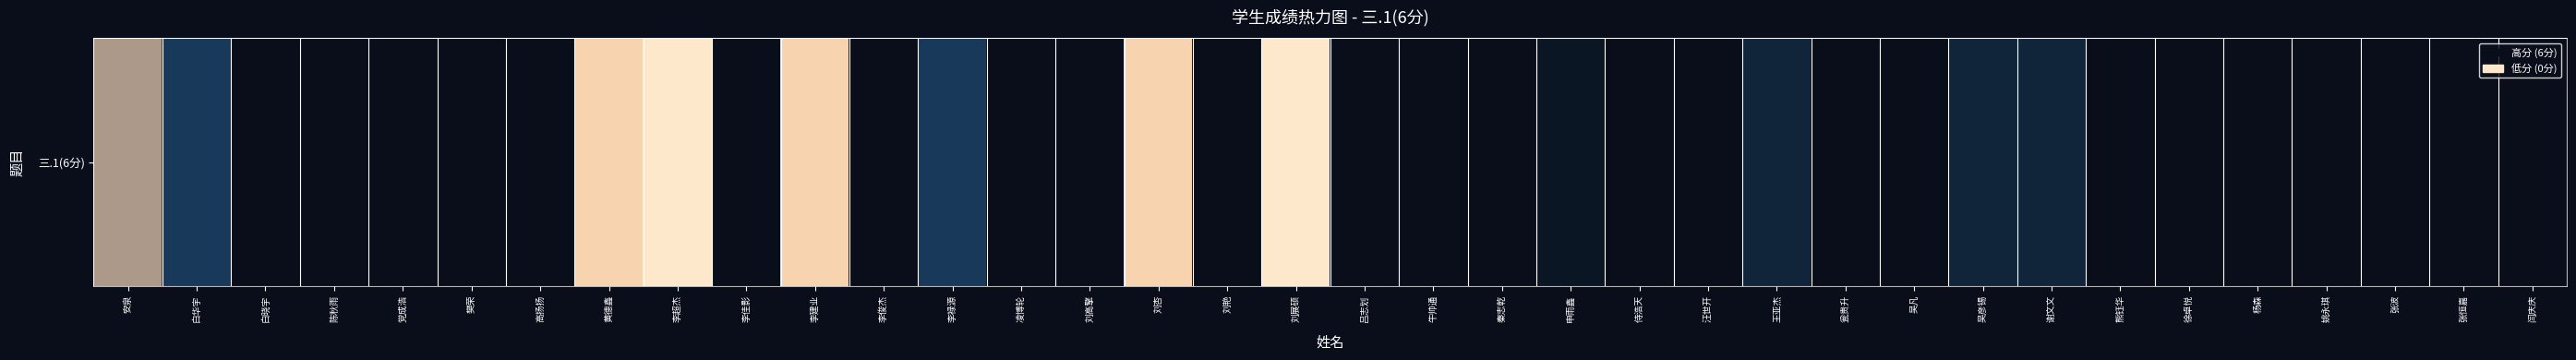

What is the difference between the values at 张波 and 吴彦锡?

2